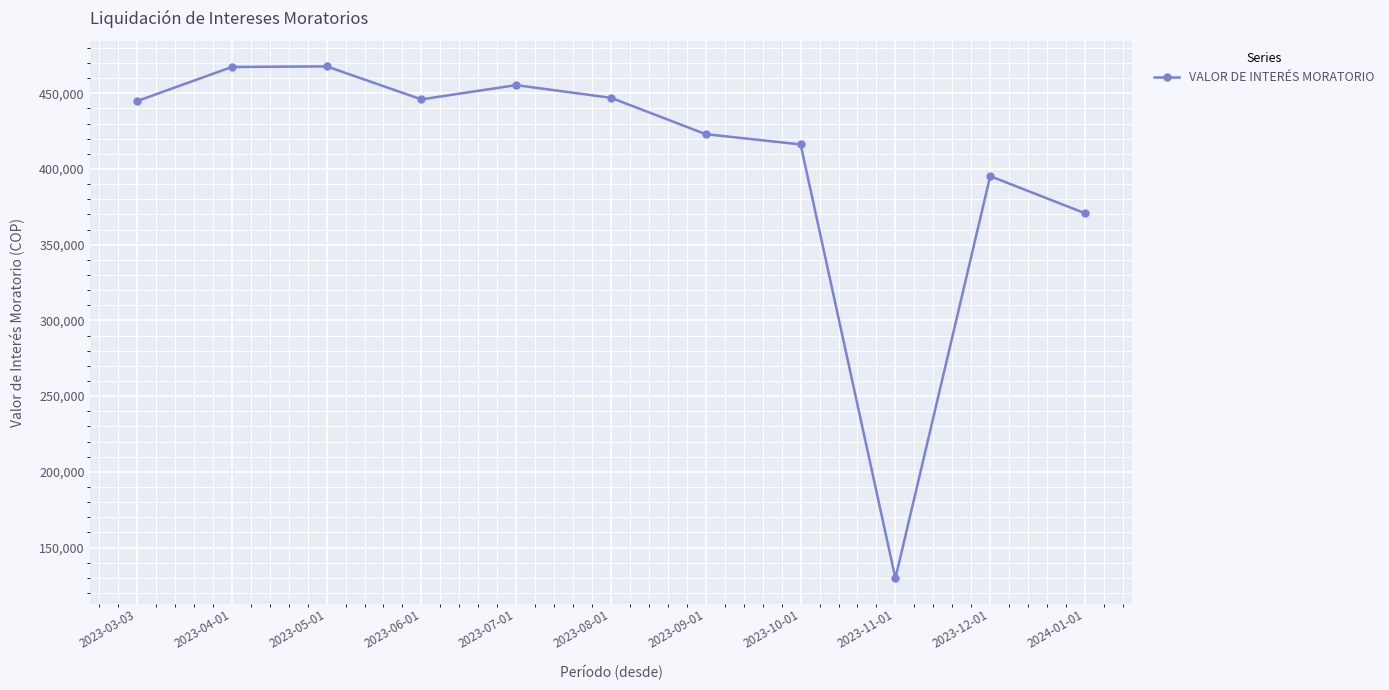

Is it true that the value at 2023-05-01 is 467740.1?

True